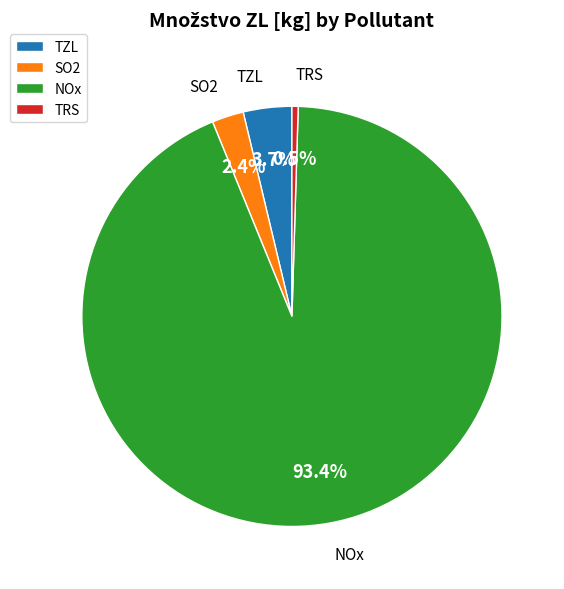

What is the smallest slice in the pie chart?

TRS